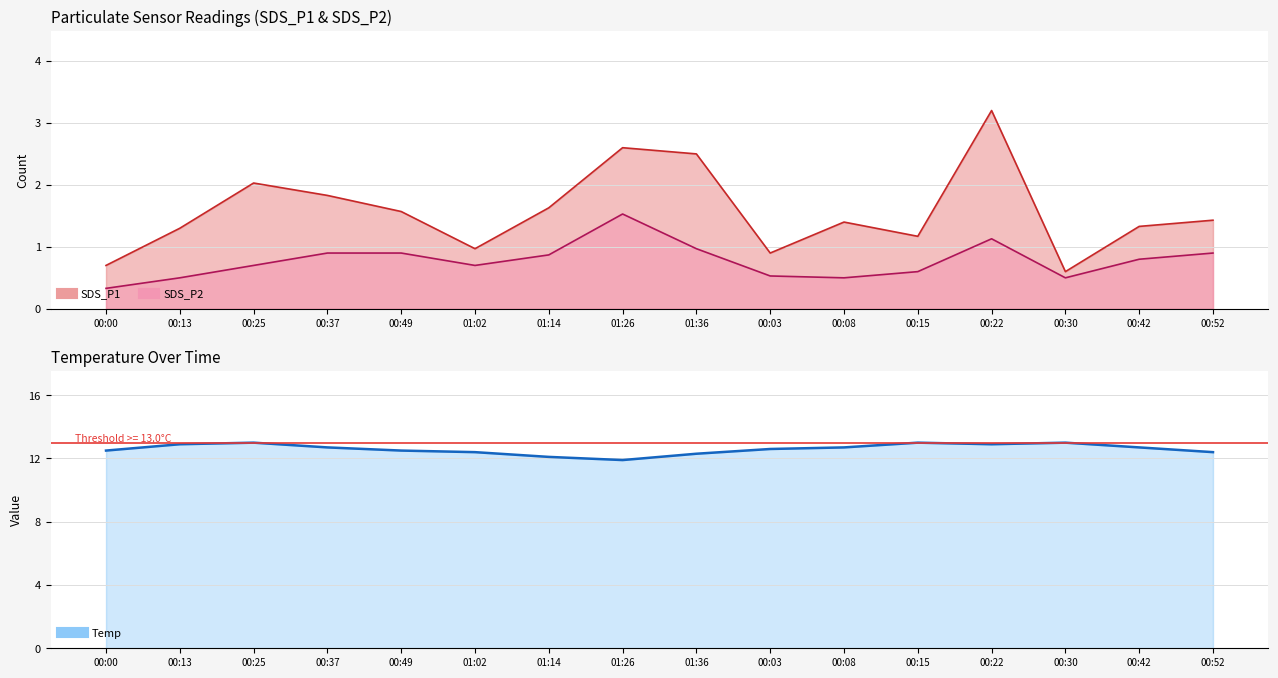

What is the label of the 15th point from the left?

00:42